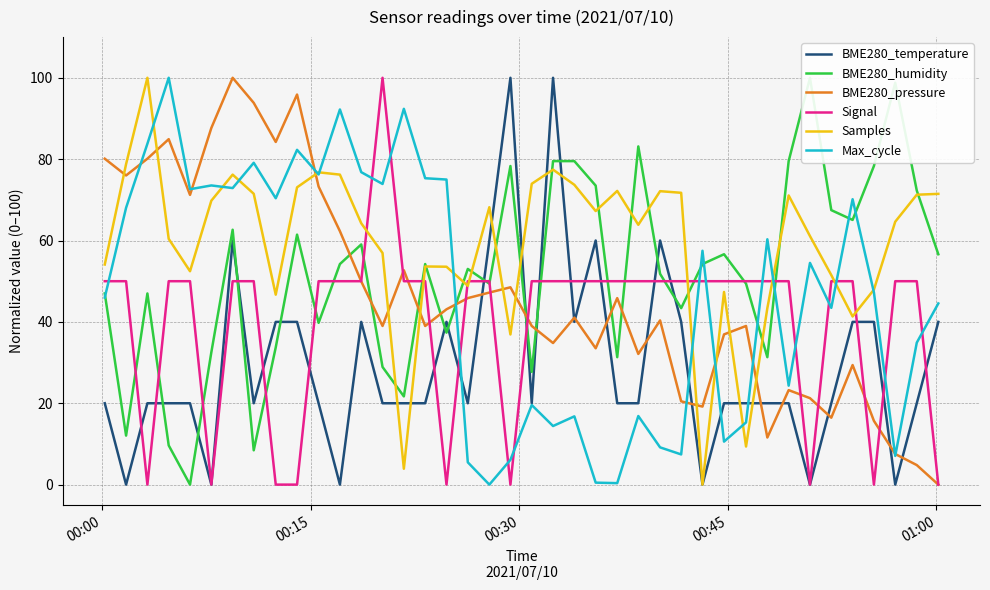

Which series ends up on top after the final intersection of BME280_pressure and Samples?

Samples